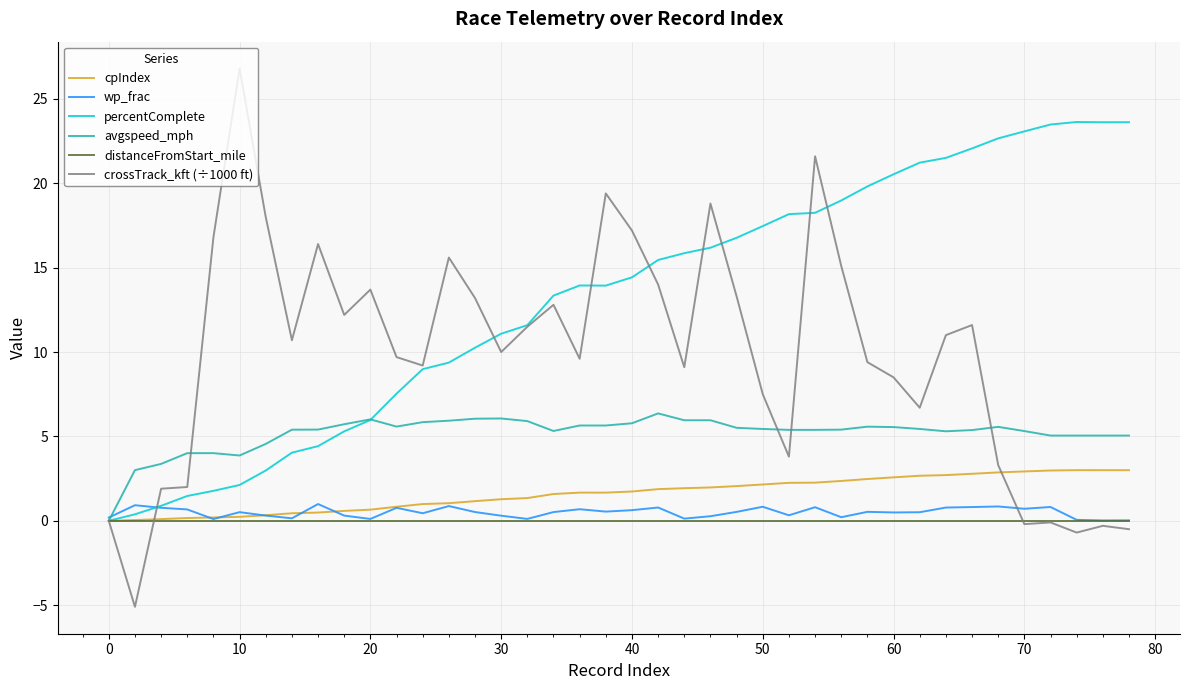

Which series has the largest total across all categories?

percentComplete